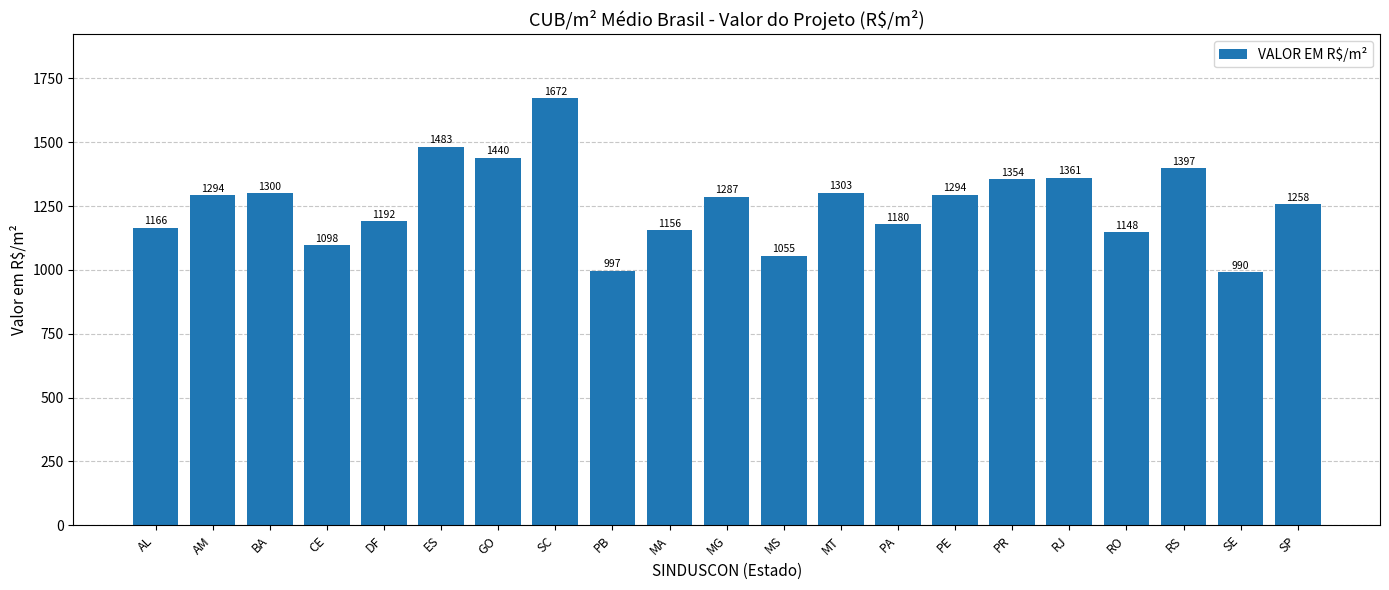

Where is the data nearest to the value 1330?

PR